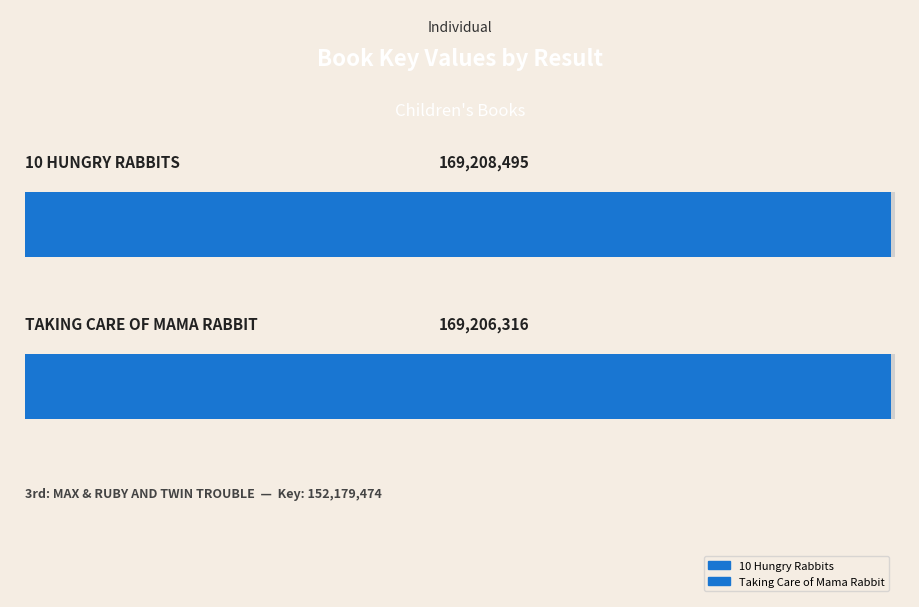

Does the chart contain stacked bars?

No